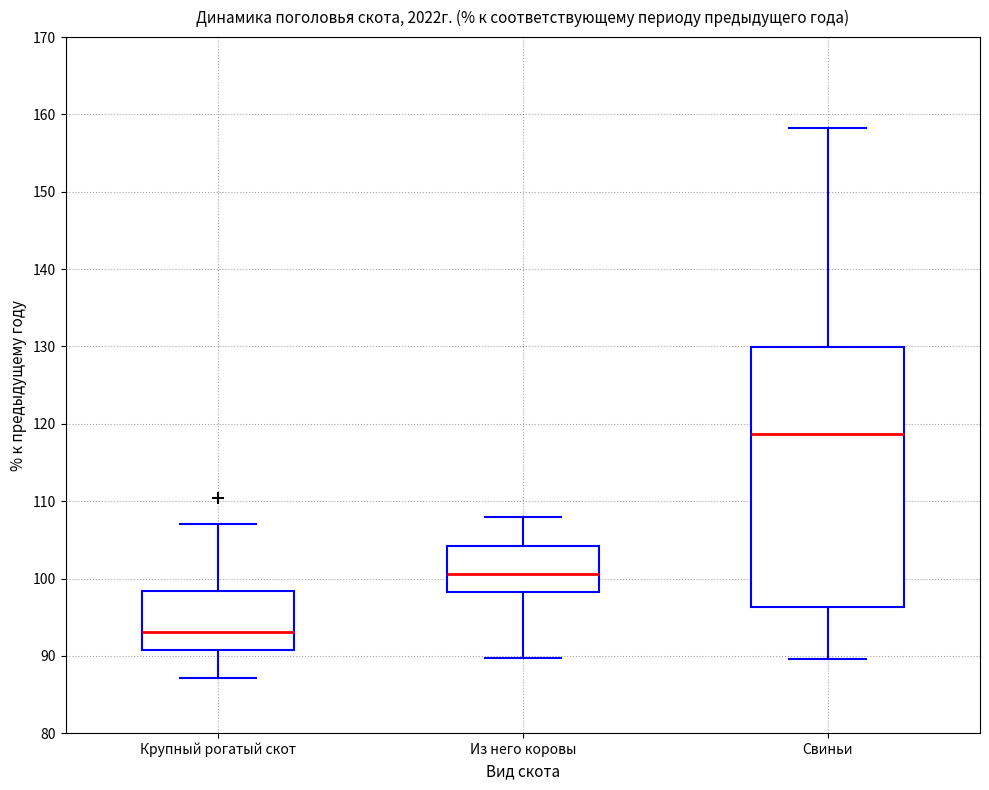

Reading left to right, transcribe this box plot: for each box, give where its median line is, the range the box spans, and where its two whiskers end, as read against the y-axis. The values are not printed on the chart, so give them approximately, as read against the axis.

Крупный рогатый скот: median 93, box 91 to 98, whiskers 87 to 107
Из него коровы: median 101, box 98 to 104, whiskers 90 to 108
Свиньи: median 119, box 96 to 130, whiskers 90 to 158